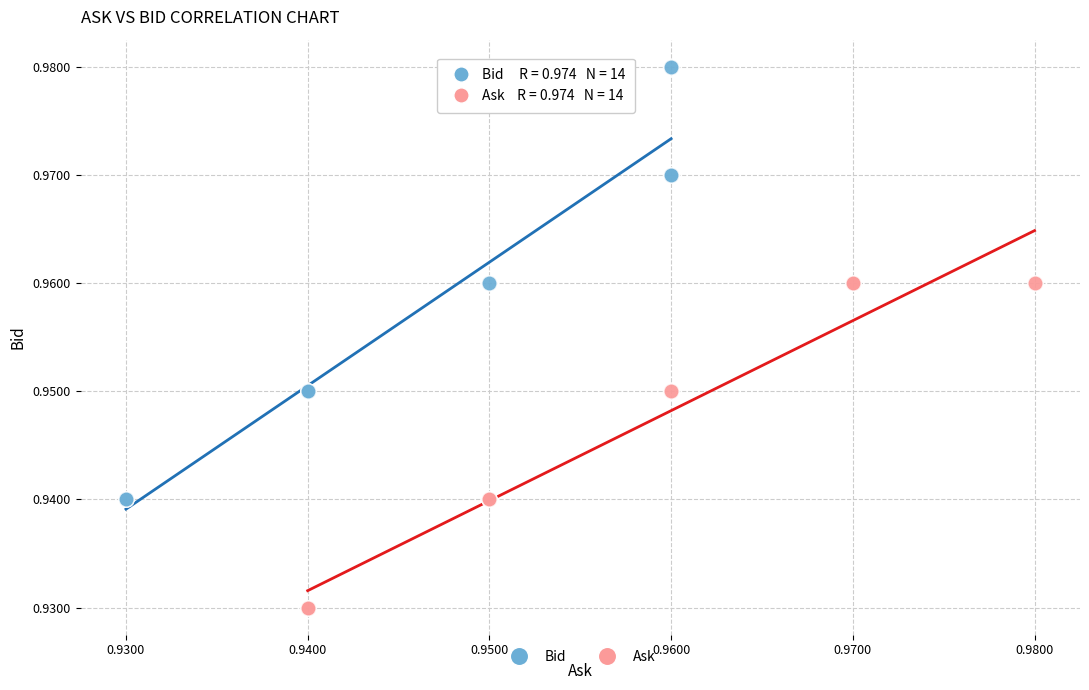

Which series has the largest Y range (max minus min)?

Bid